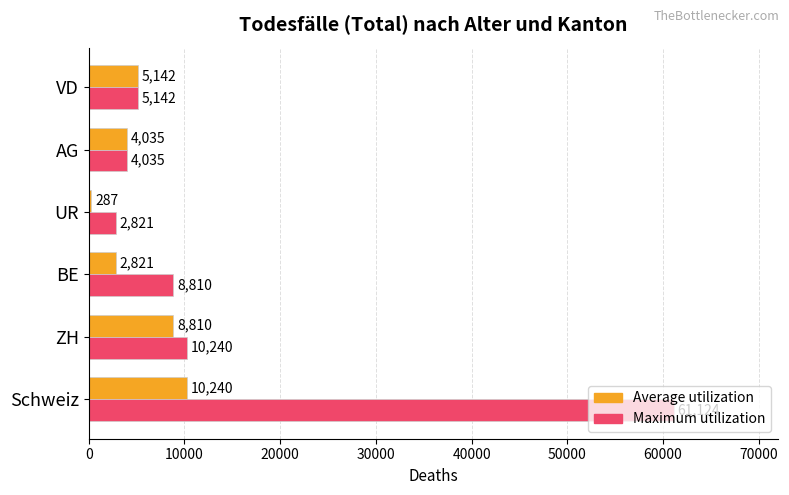

What is the maximum value shown in the chart?

61124